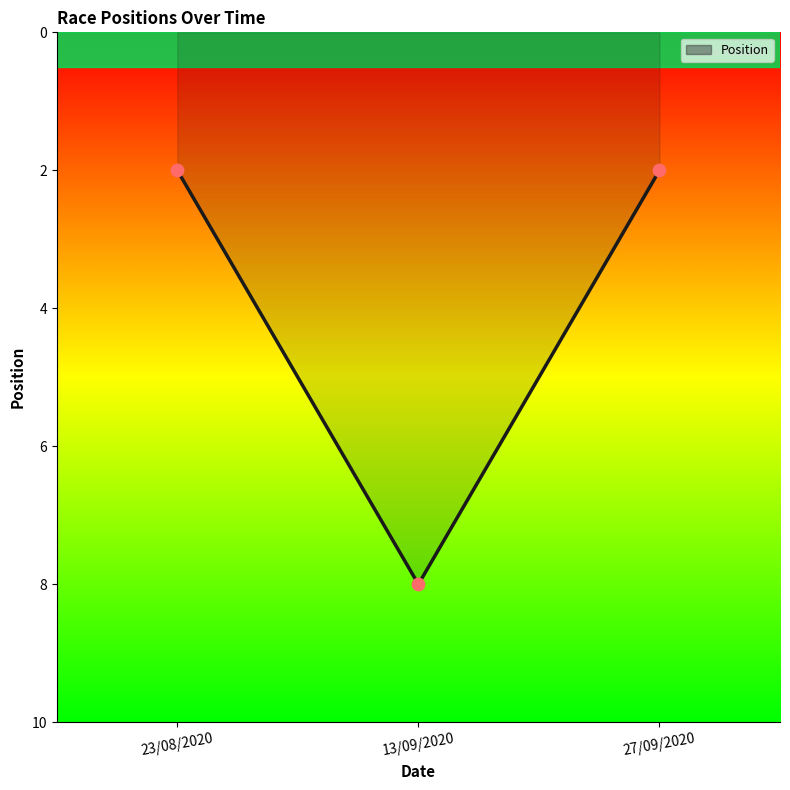

What is the change in value from 13/09/2020 to 27/09/2020?

-6